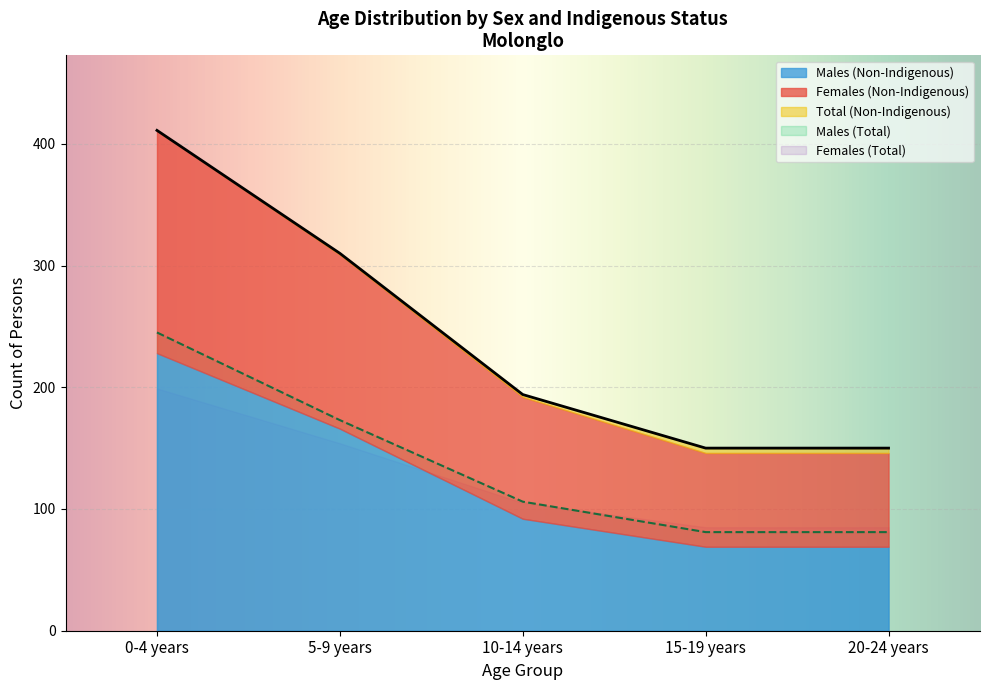

What is the minimum value for Males (Total)?

81